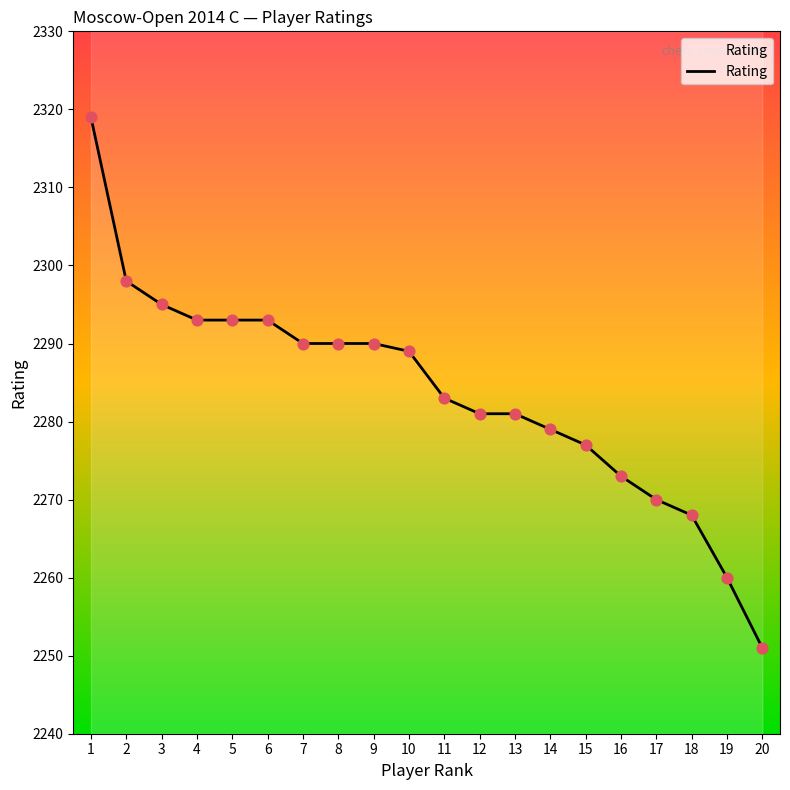

Between 18 and 19, which is larger?

18